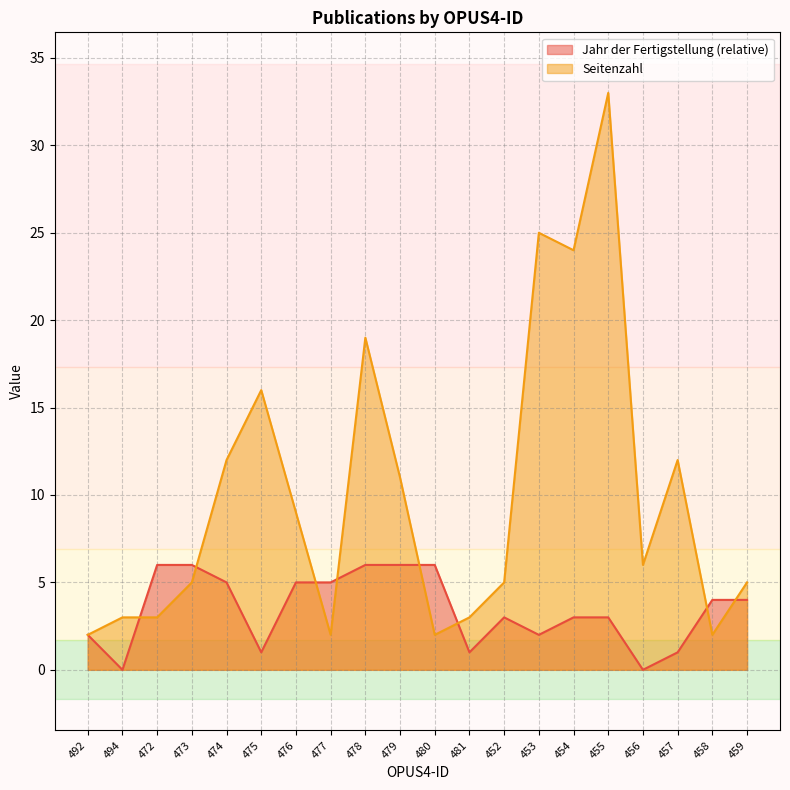

True or false: Seitenzahl has a value of 14 at 476.

False